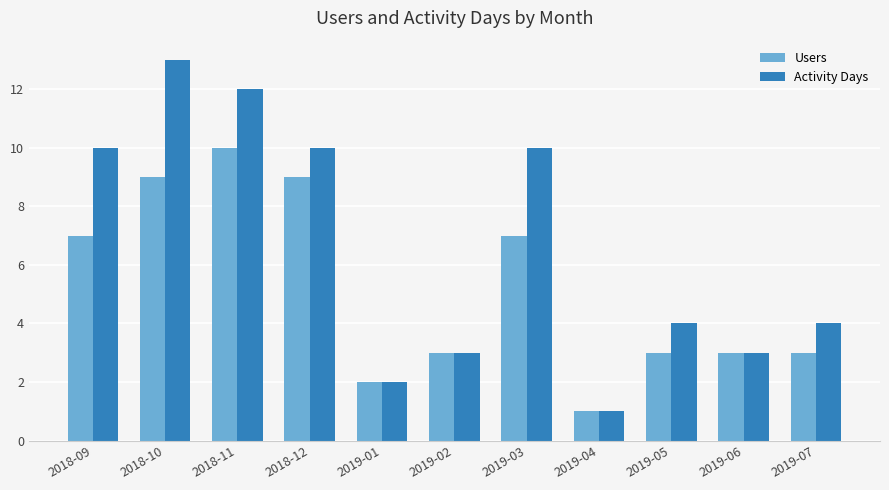

Which series has the widest spread of values?

Activity Days